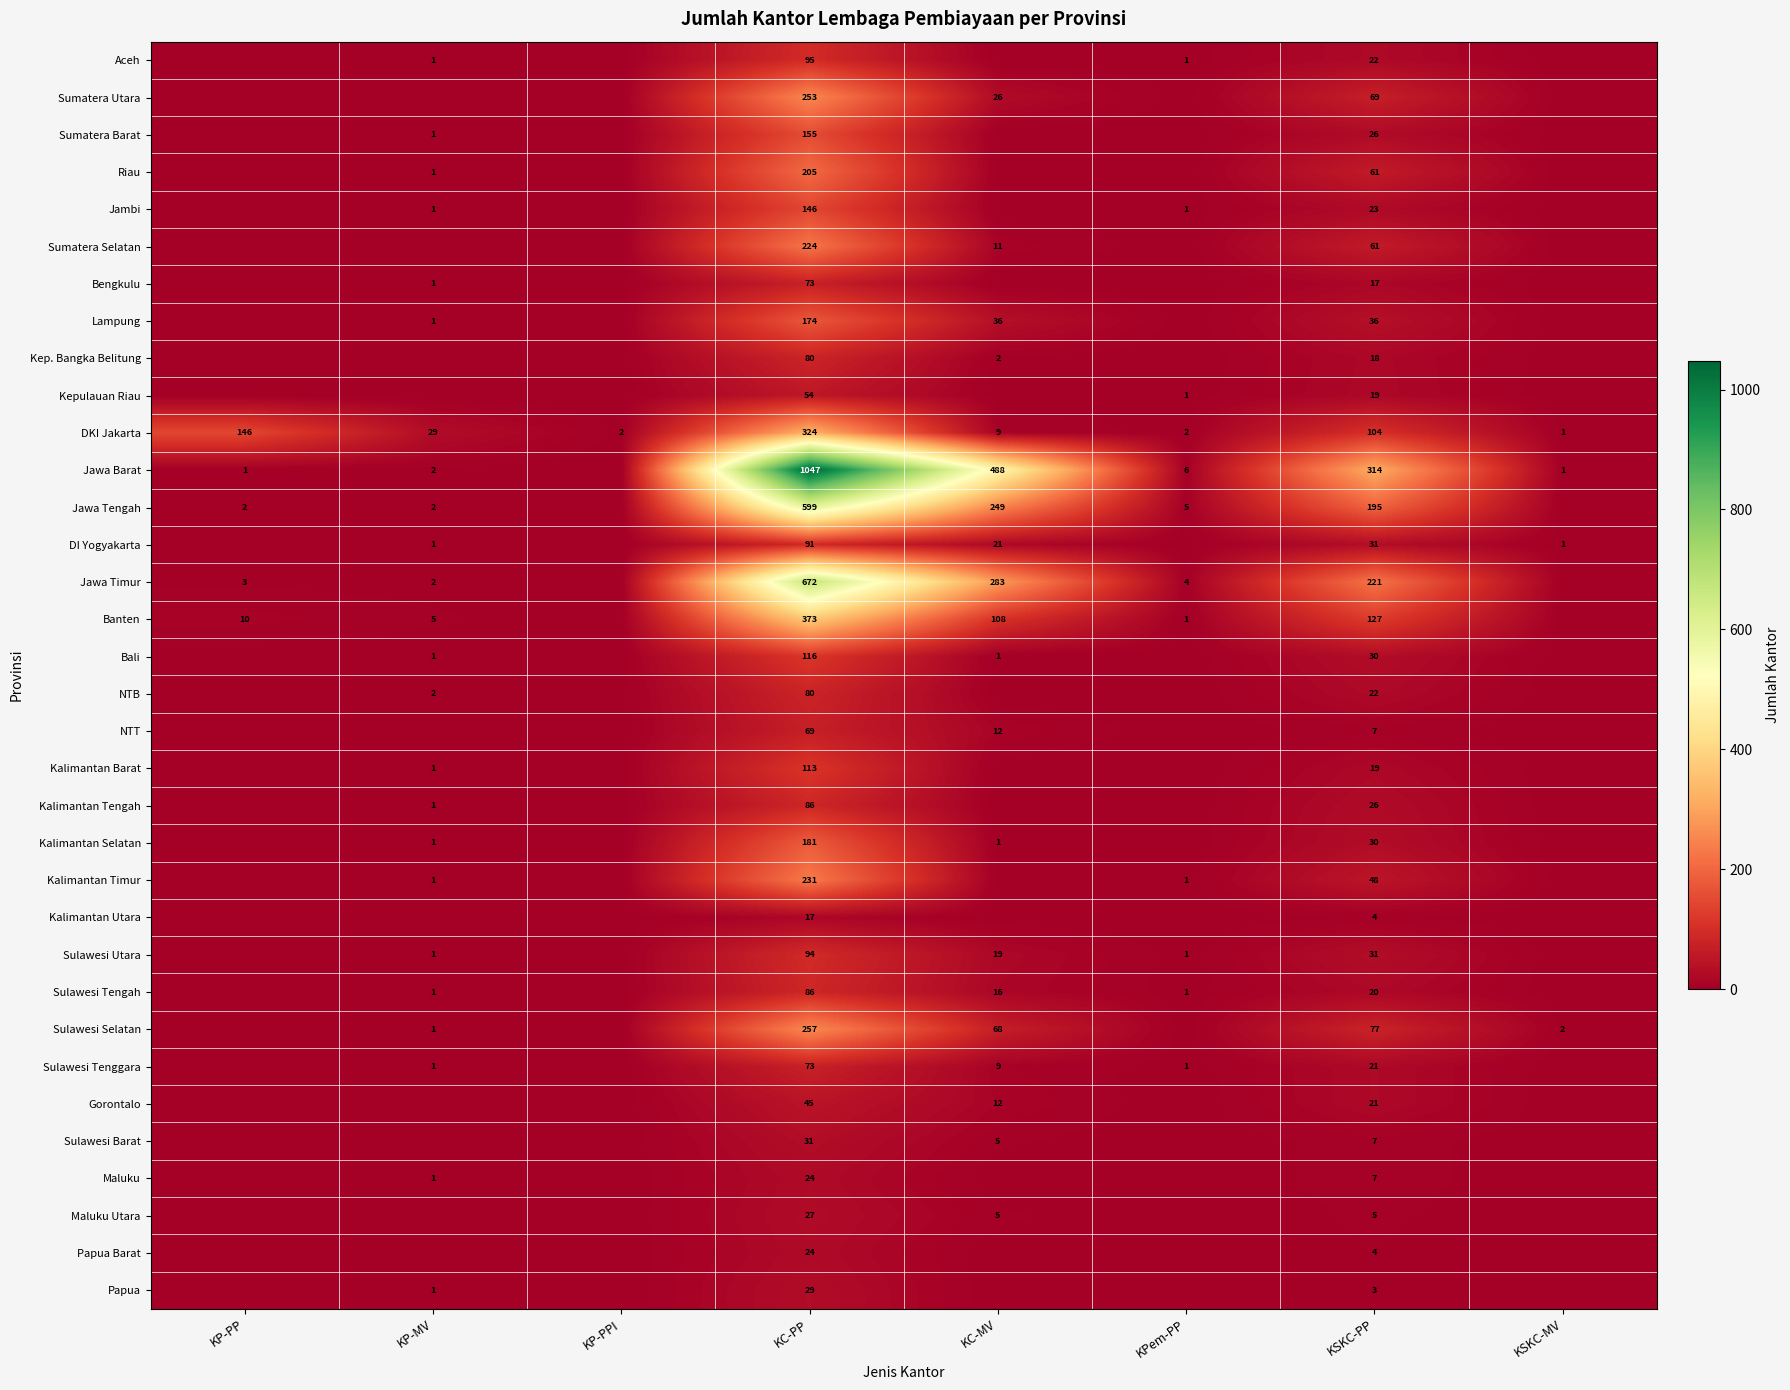

Is it true that Jambi equals 1 at KP-MV?

True